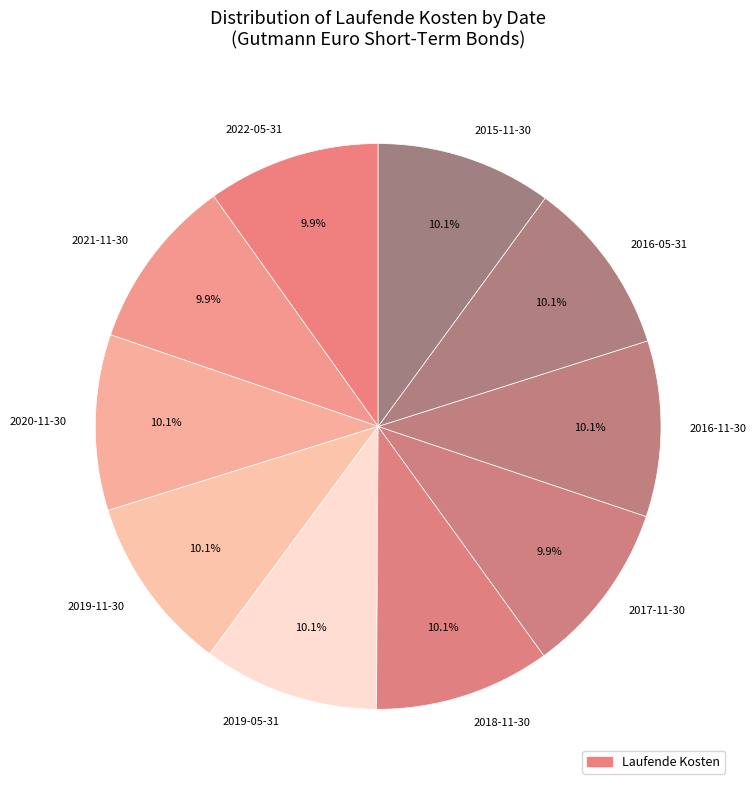

What percentage is NOT represented by 2019-05-31?

89.9%